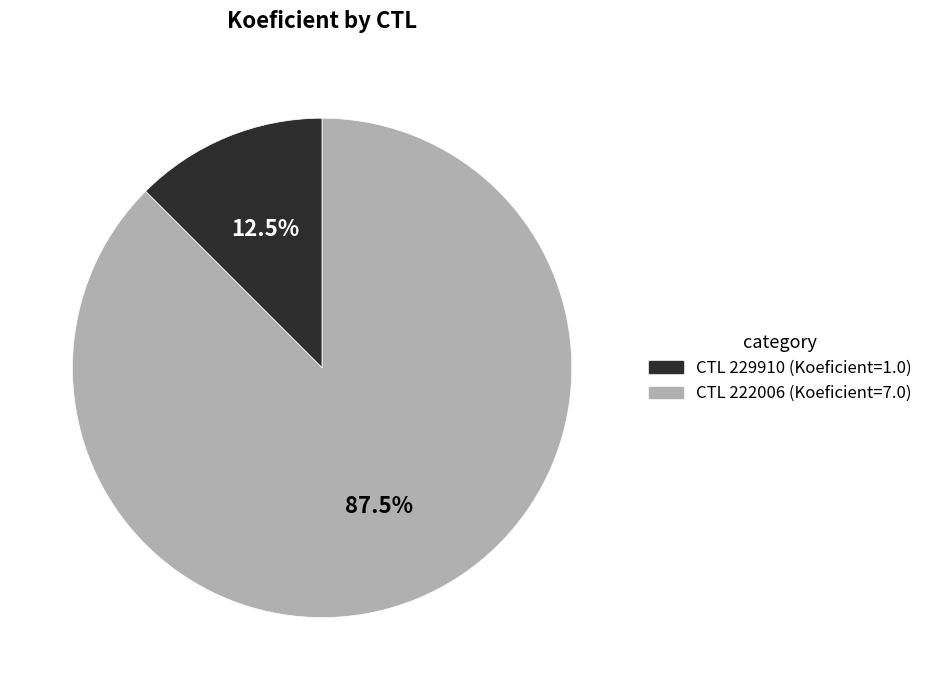

Does any single category account for the majority?

Yes